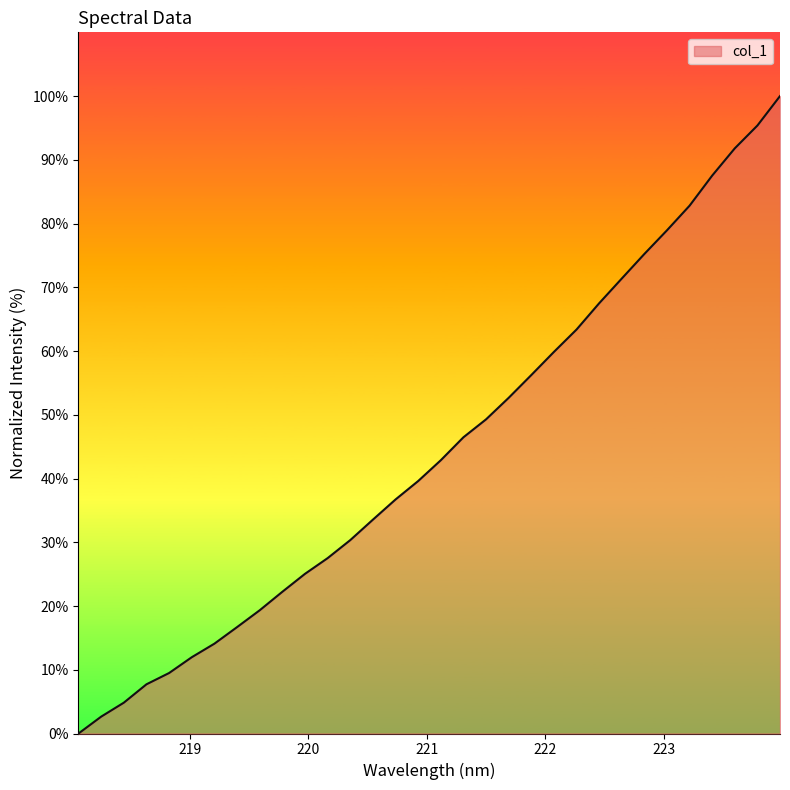

What is the greatest value displayed?

100.0